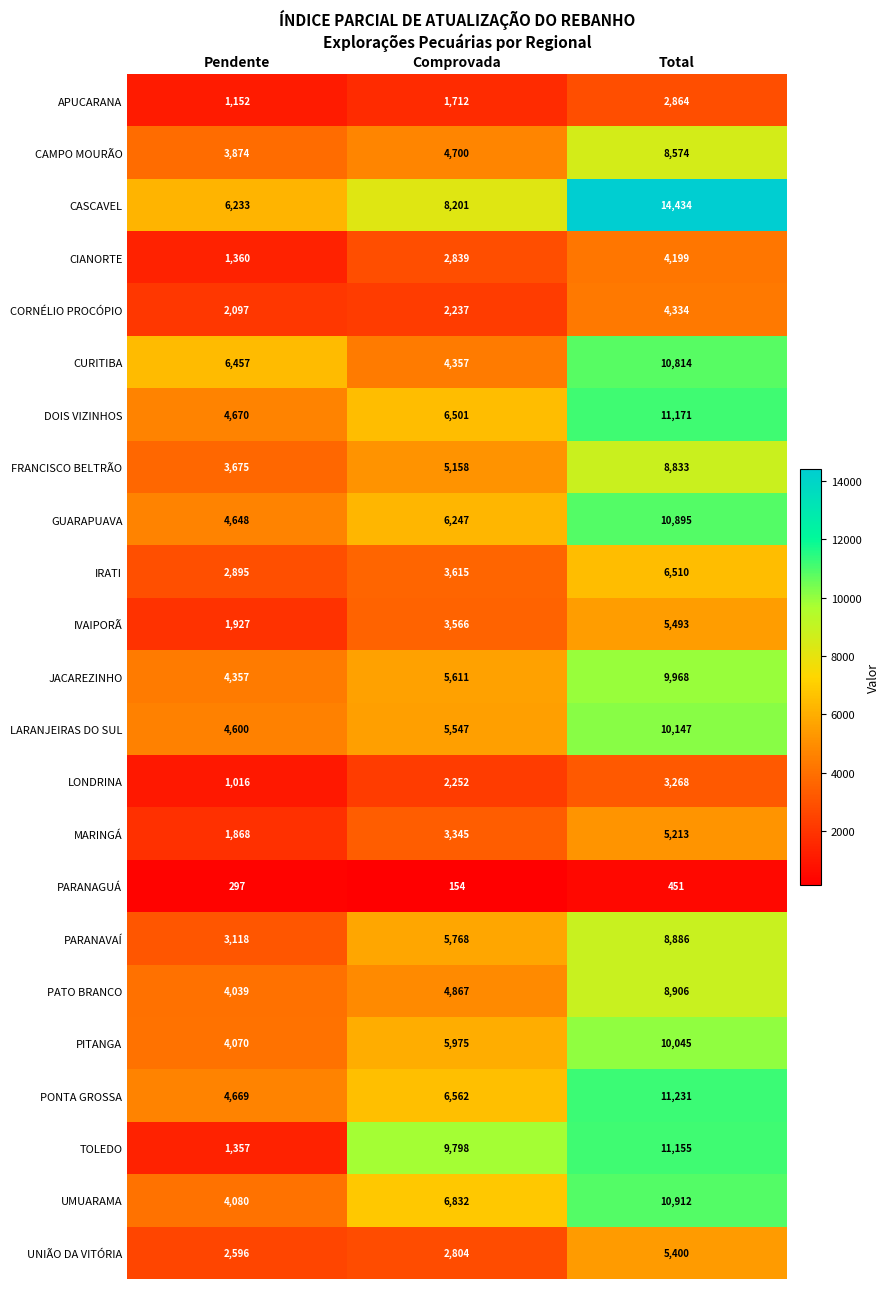

What is the minimum value for PONTA GROSSA?

4669